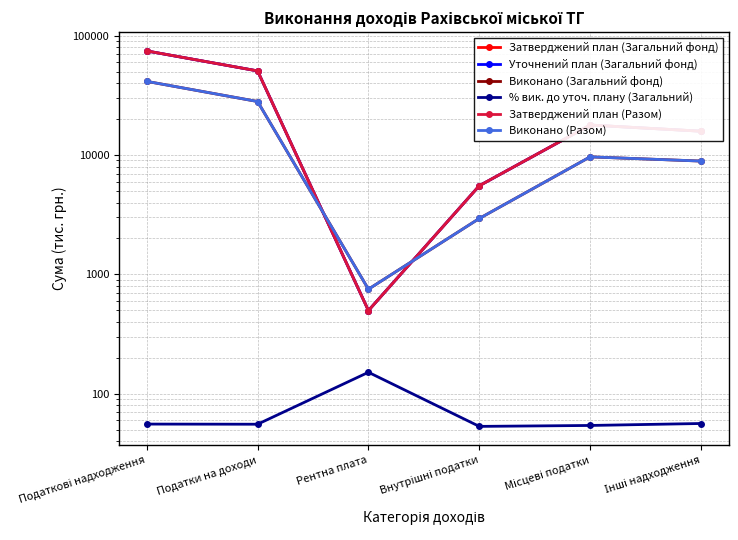

What is the difference between the Виконано (Загальний фонд) values at Внутрішні податки and Податкові надходження?

38506.3